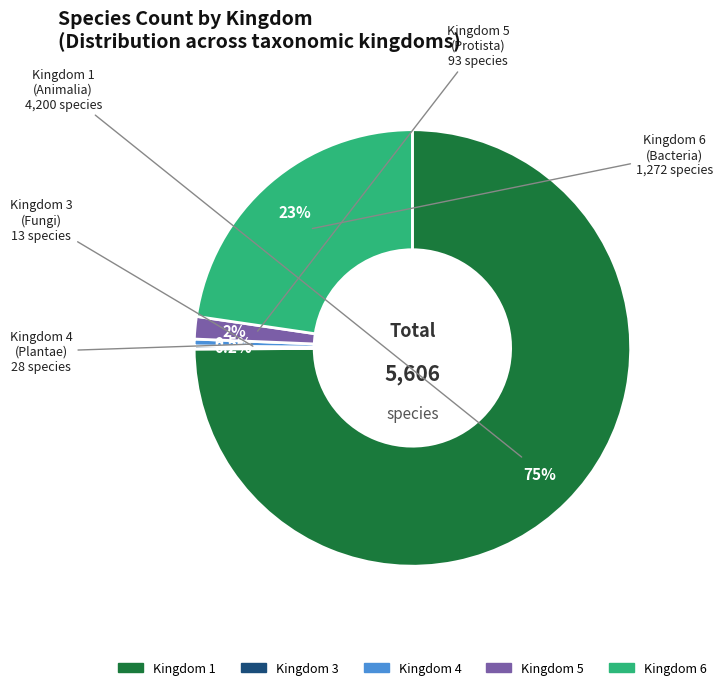

Does any single category account for the majority?

Yes